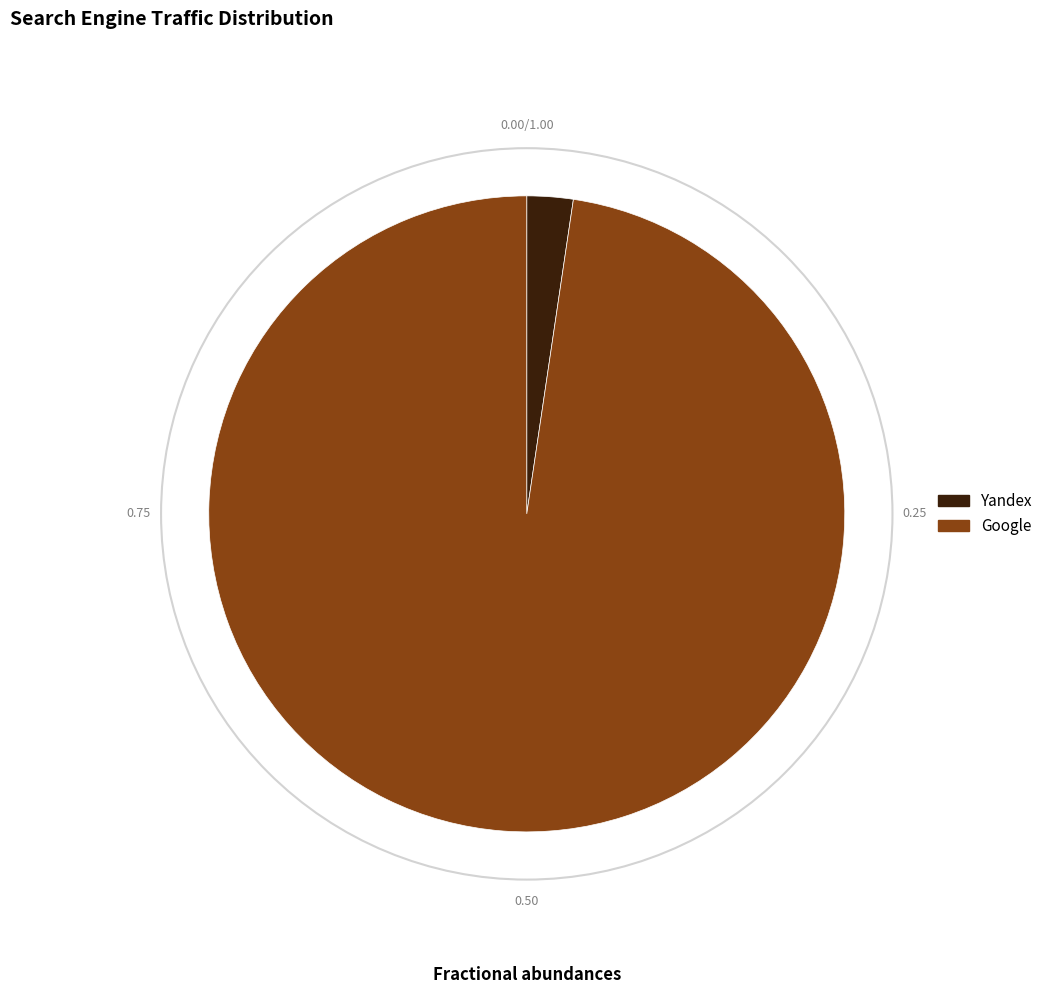

Is the sum of Google and Yandex greater than half?

Yes